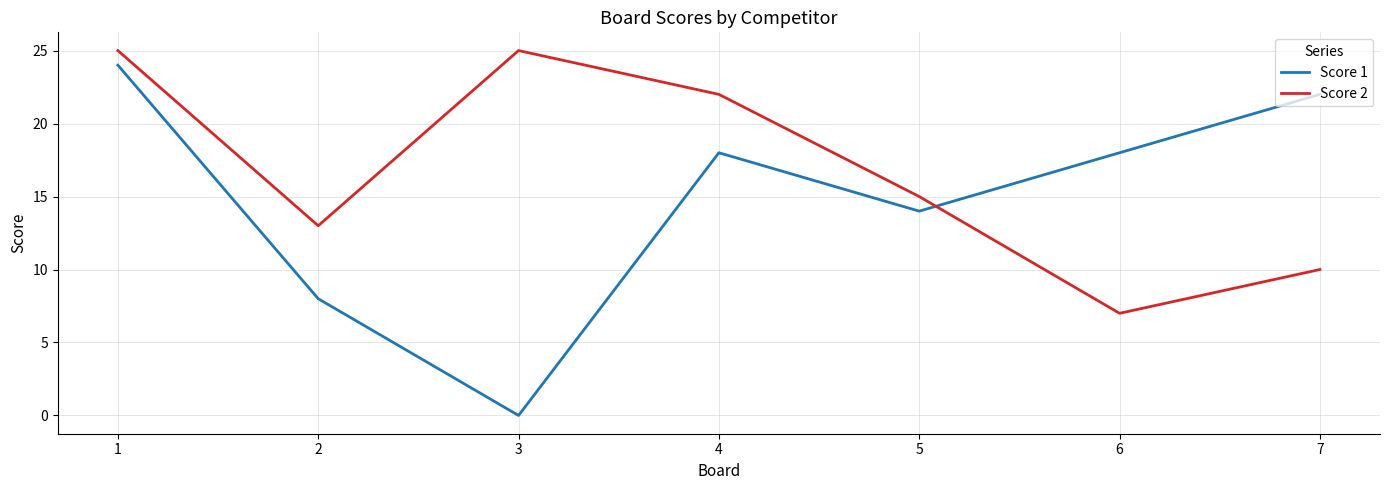

How many Score 2 values are between 10 and 25?

6